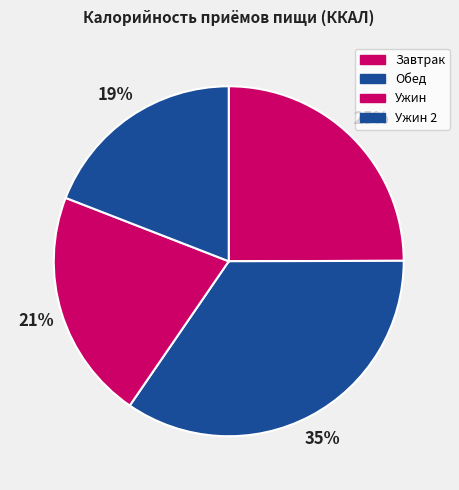

Is the sum of Ужин 2 and Ужин greater than half?

No